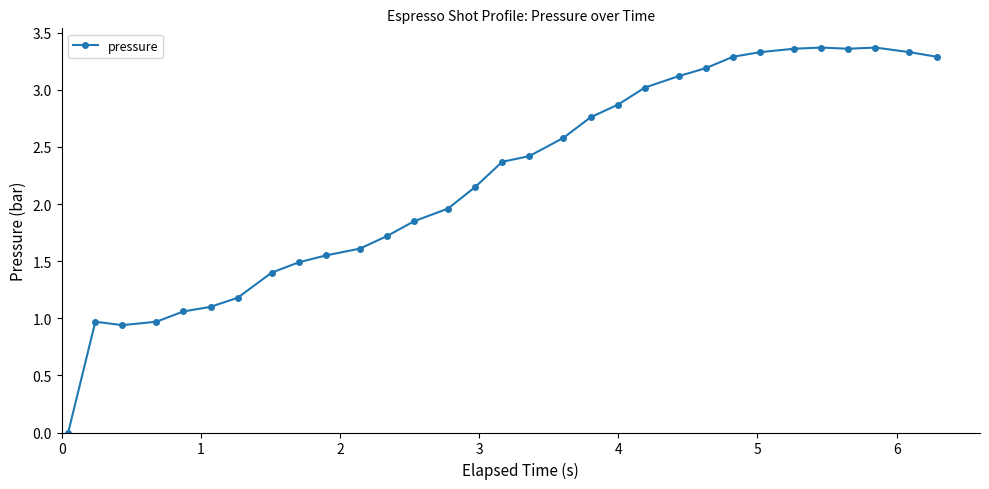

What is the value of the 7th point from the left?

1.2